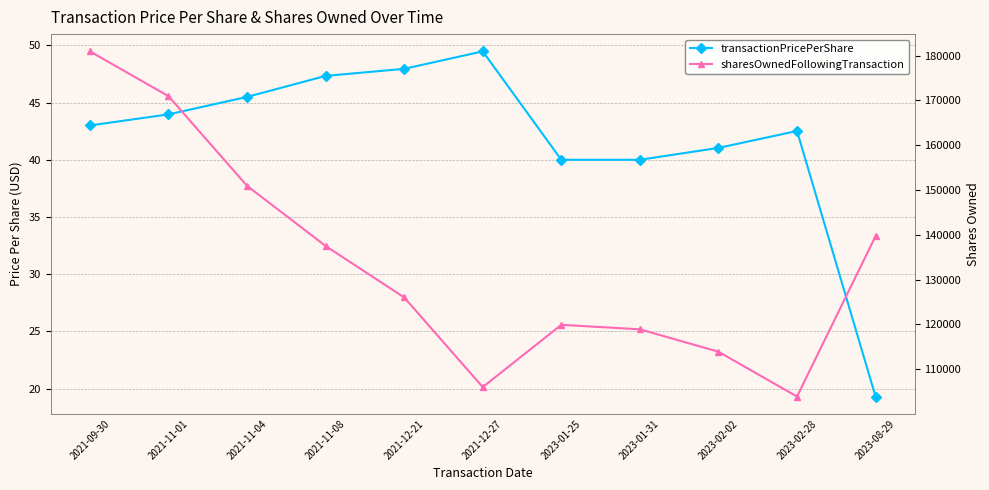

Which category has the highest value across all series?

2021-09-30